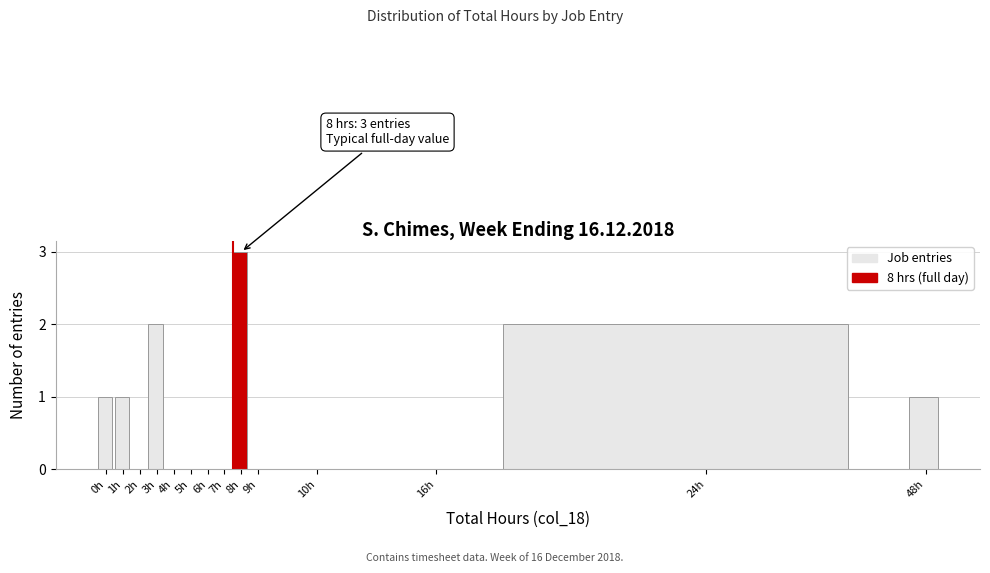

Reading right to left, list all the values displayed in this chart.

48h=1	24h=2	16h=0	10h=0	9h=0	8h=3	7h=0	6h=0	5h=0	4h=0	3h=2	2h=0	1h=1	0h=1